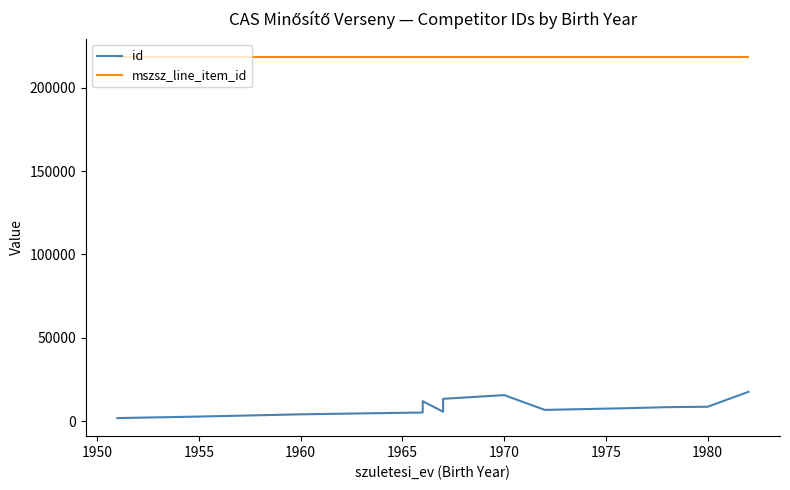

Is this an area chart (filled region under the line)?

No